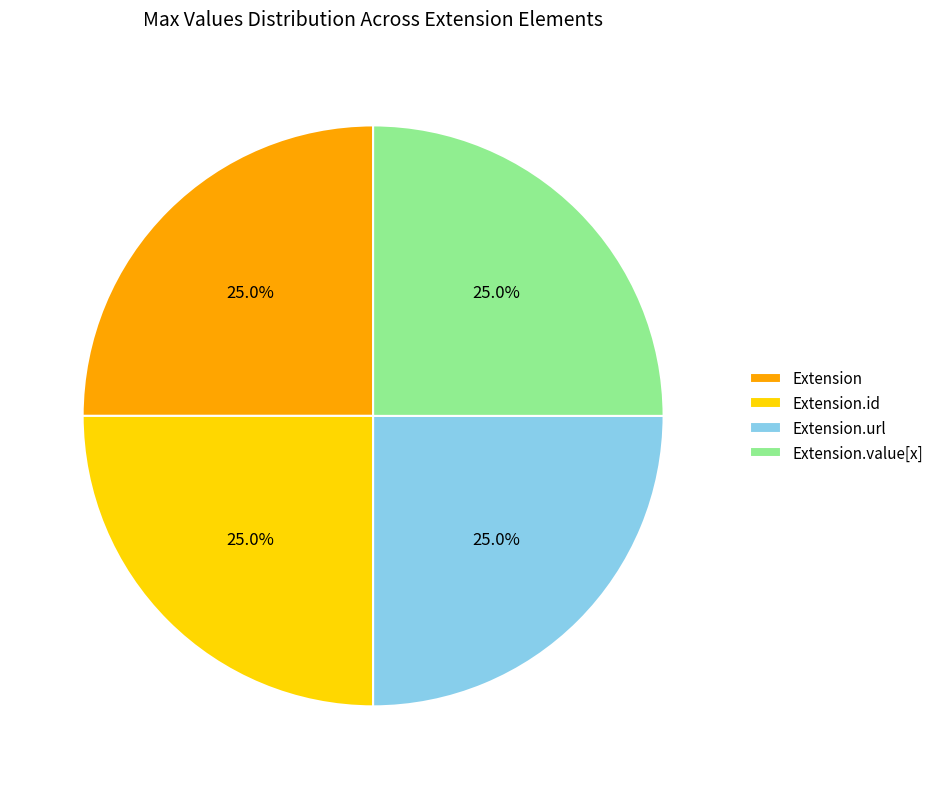

Is there any slice that represents more than half of the pie?

No